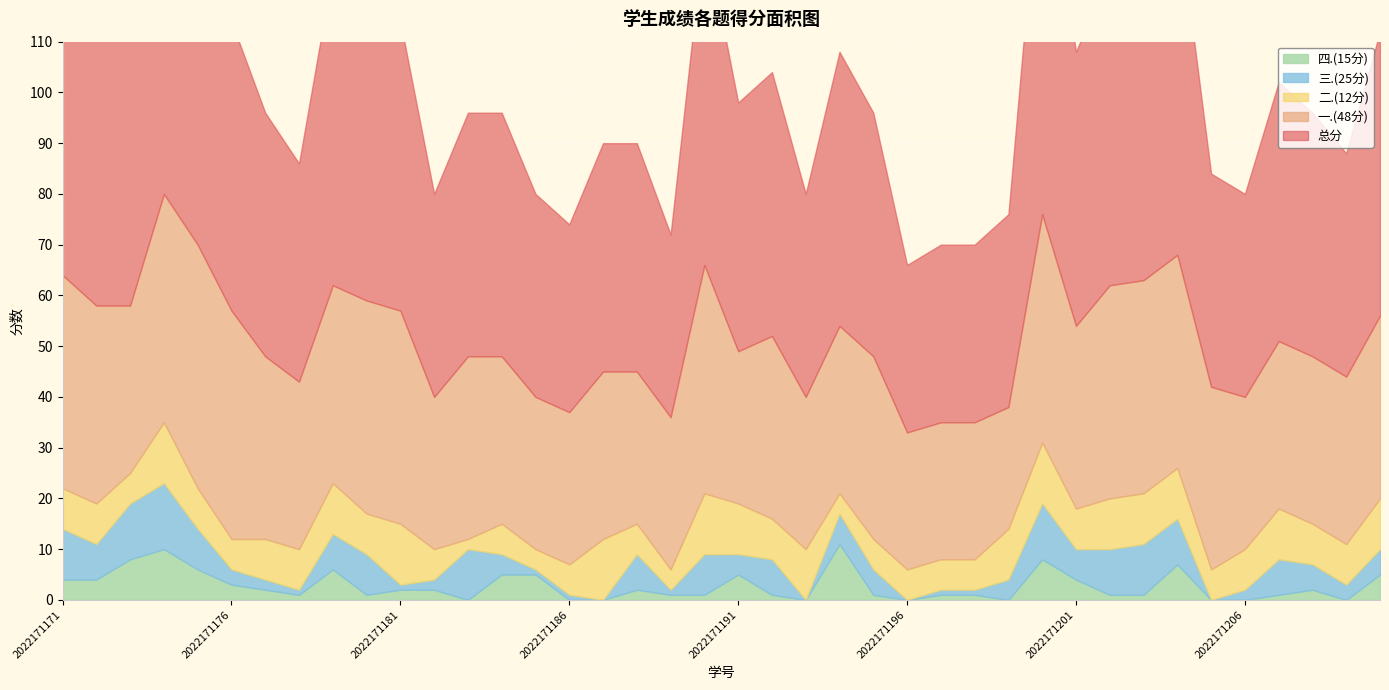

Between which two adjacent categories do 二.(12分) and 四.(15分) first intersect?

2022171172 and 2022171173